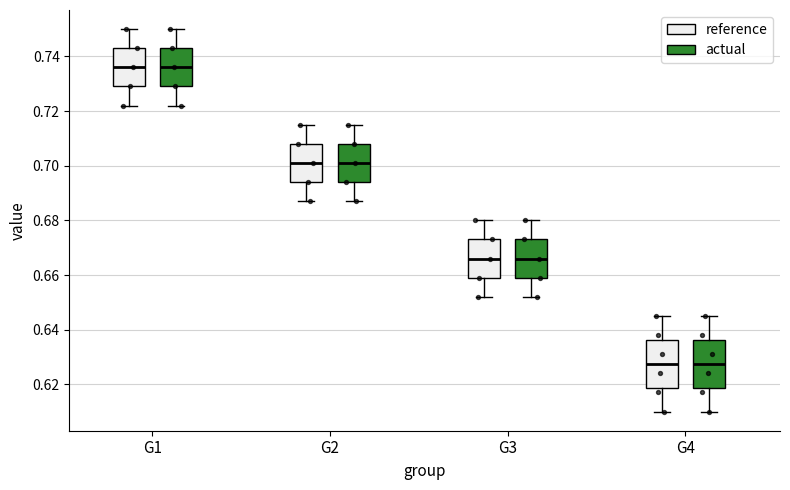

Reading left to right, read every box against the y-axis: the position of its median line, the range the box covers, and the ends of its whiskers. The values are not printed on the chart, so give them approximately, as read against the axis.

G1 (reference): median 0.736, box 0.728 to 0.742, whiskers 0.722 to 0.750
G1 (actual): median 0.736, box 0.730 to 0.744, whiskers 0.722 to 0.750
G2 (reference): median 0.700, box 0.694 to 0.708, whiskers 0.686 to 0.714
G2 (actual): median 0.702, box 0.694 to 0.708, whiskers 0.688 to 0.716
G3 (reference): median 0.666, box 0.658 to 0.672, whiskers 0.652 to 0.680
G3 (actual): median 0.666, box 0.660 to 0.674, whiskers 0.652 to 0.680
G4 (reference): median 0.628, box 0.618 to 0.636, whiskers 0.610 to 0.644
G4 (actual): median 0.628, box 0.618 to 0.636, whiskers 0.610 to 0.646